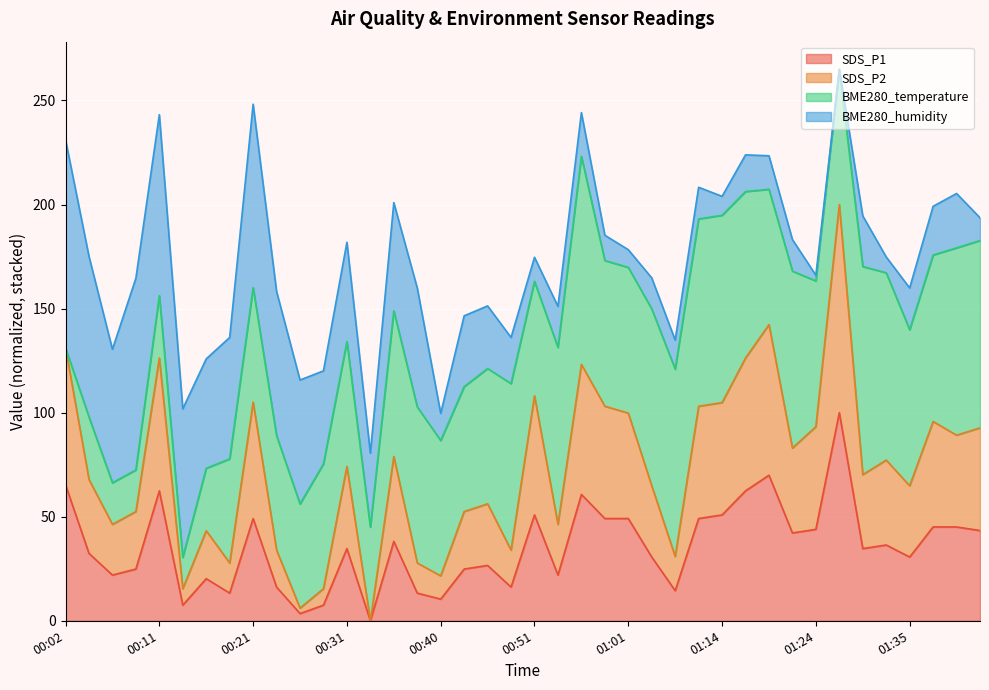

The value of SDS_P1 at 01:24 is 43.9. True or false?

True